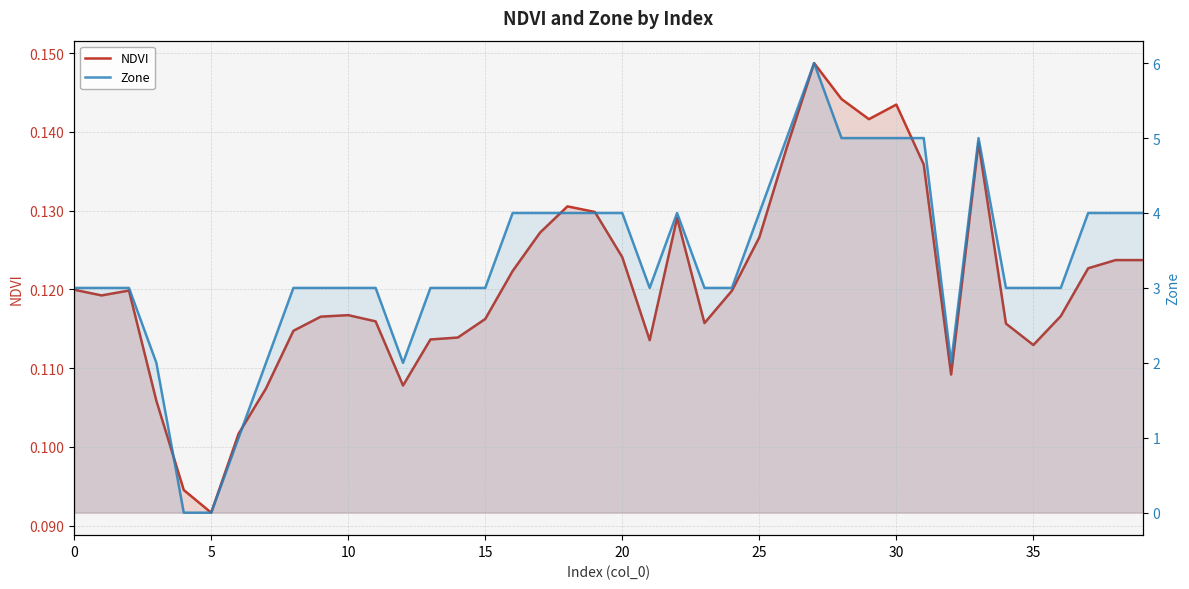

What is the value of the Zone point at the 8th from the left?

2.0